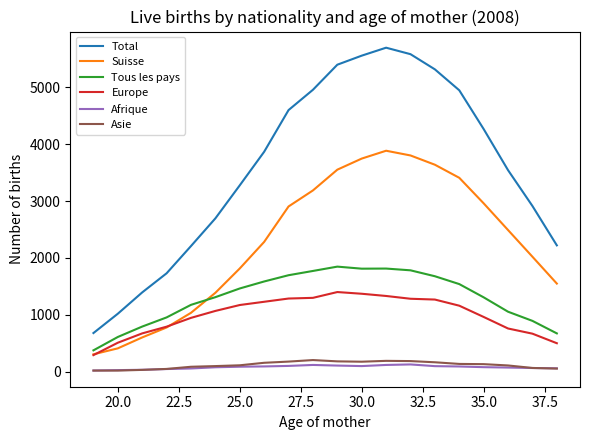

True or false: Suisse and Total intersect in this chart.

False